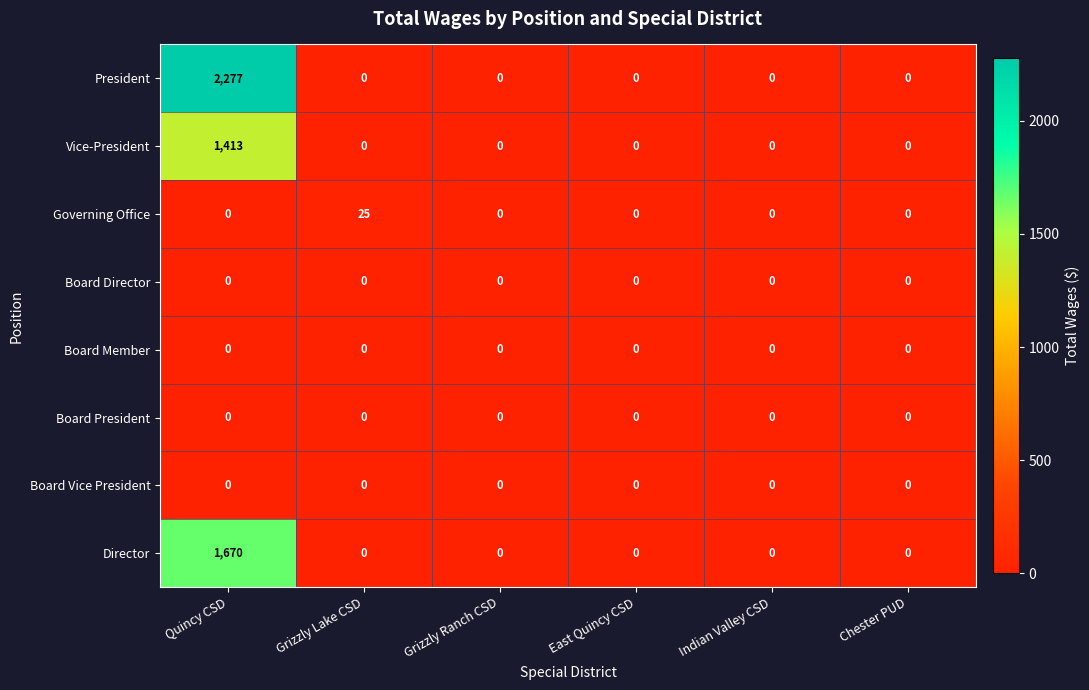

Count the number of categories in the chart.

6